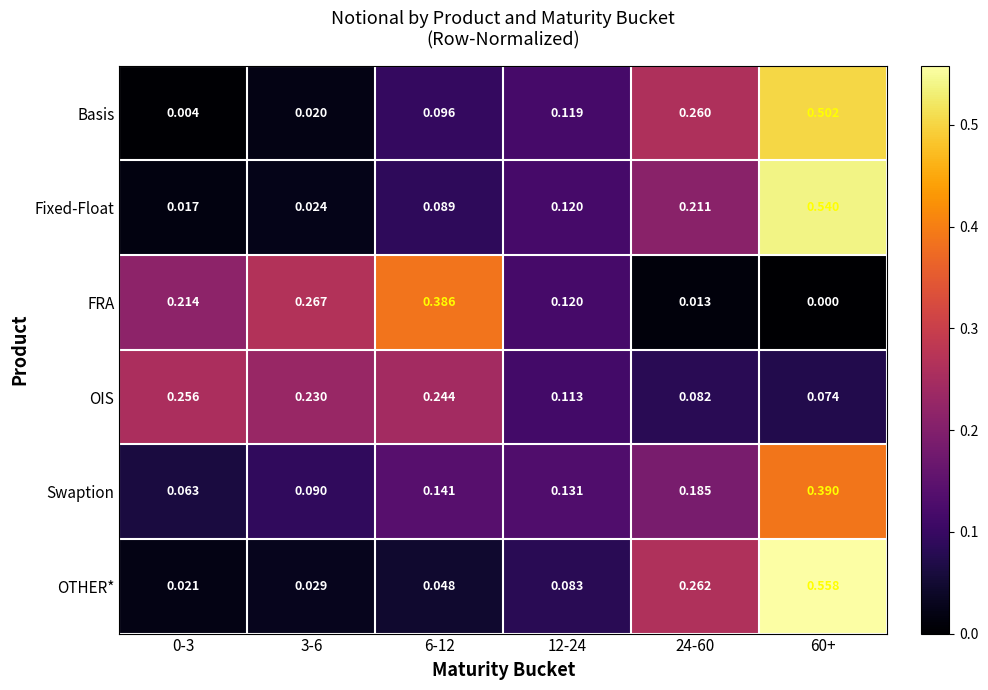

Which series has the largest range (max minus min)?

OTHER*